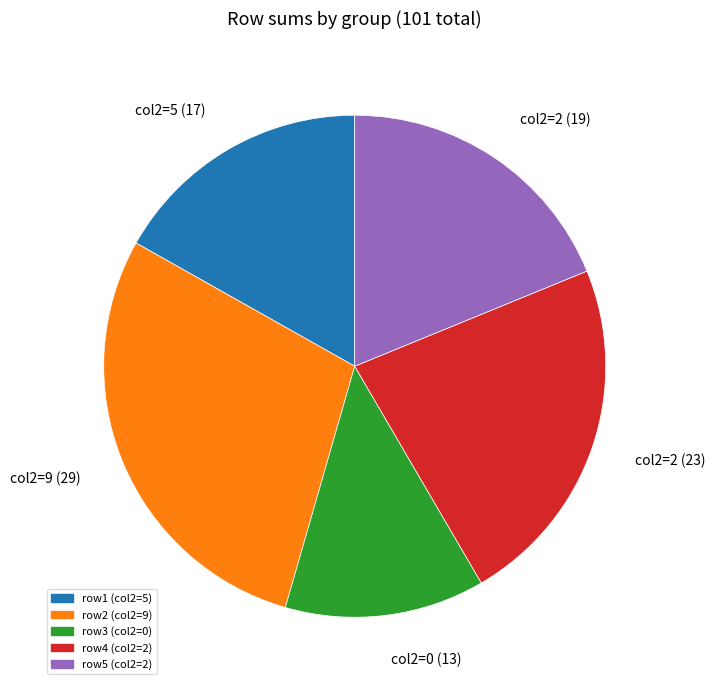

Rank the categories by value from lowest to highest.

row3 (col2=0), row1 (col2=5), row5 (col2=2), row4 (col2=2), row2 (col2=9)